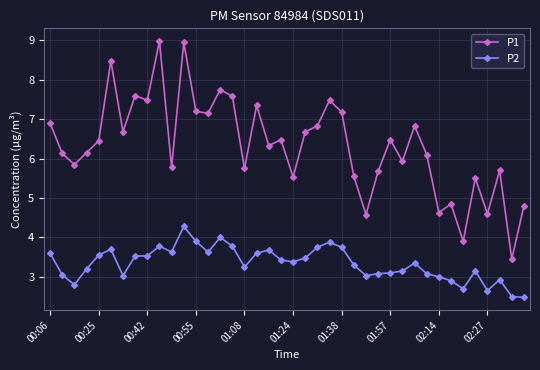

What is the value of the P2 point at the 25th from the left?

3.8